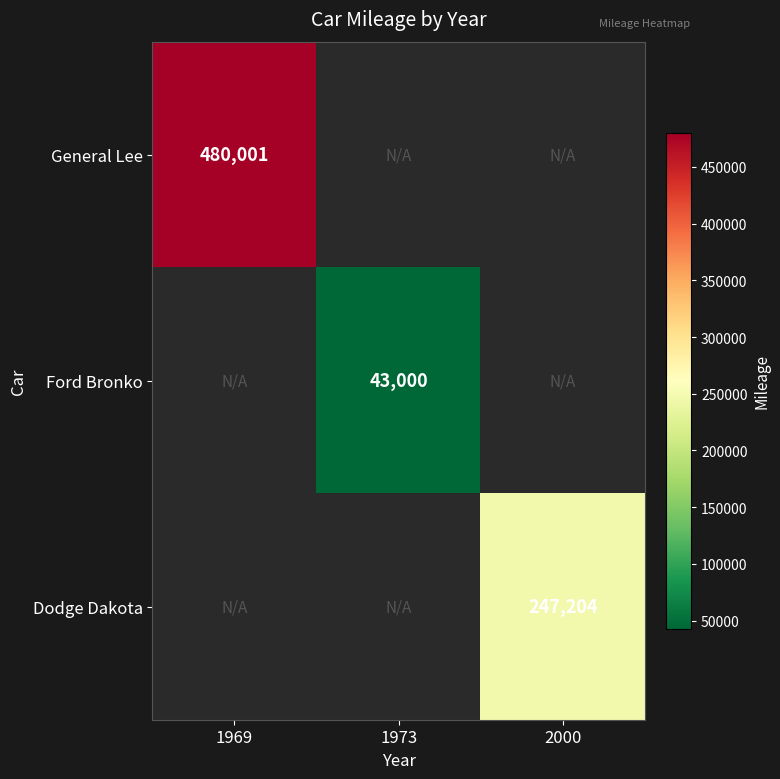

Is it true that Dodge Dakota equals 247204 at 2000?

True